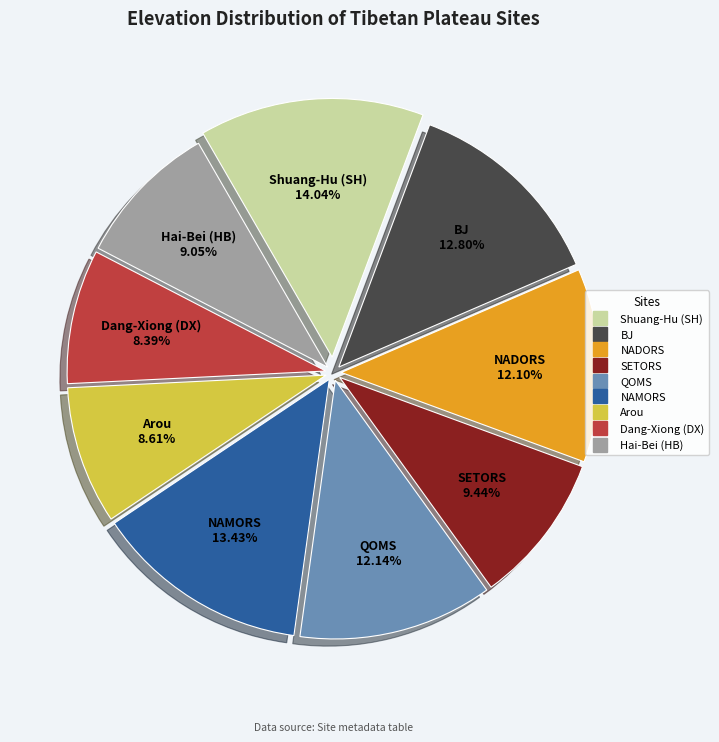

Is it true that Arou is 3% of the pie?

False